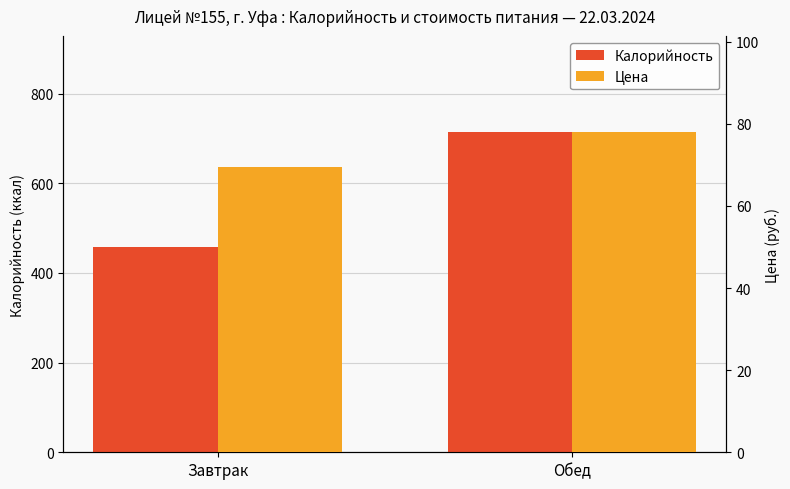

Read the Цена value at Обед.

78.0